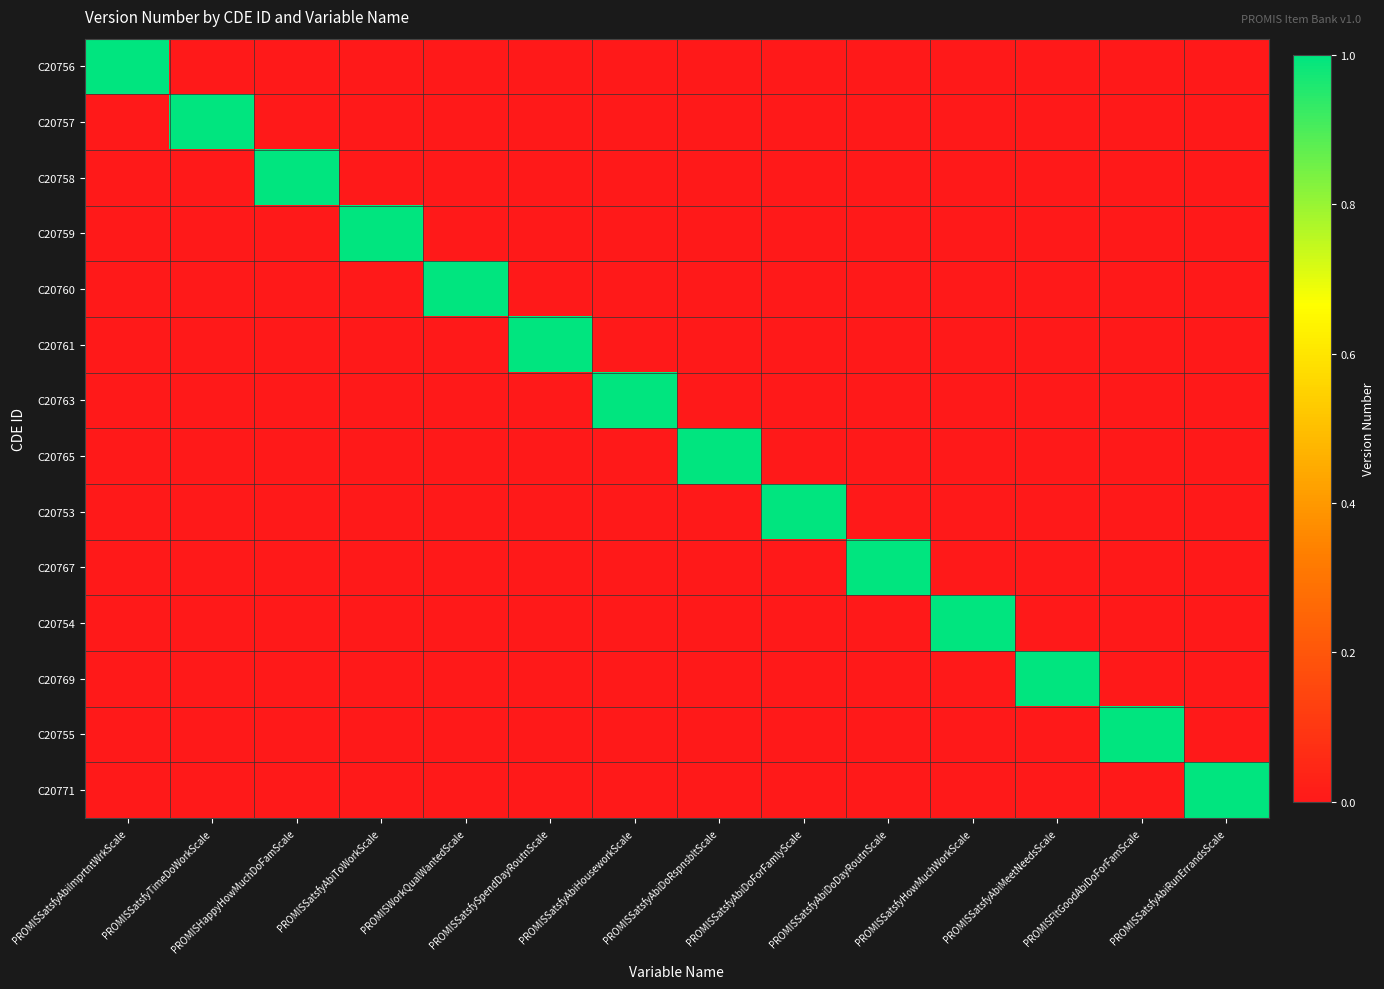

Reading left to right, extract all data points from this chart.

C20756: PROMISSatsfyAbiImprtntWrkScale=1	PROMISSatsfyTimeDoWorkScale=0	PROMISHappyHowMuchDoFamScale=0	PROMISSatsfyAbiToWorkScale=0	PROMISWorkQualWantedScale=0	PROMISSatsfySpendDayRoutnScale=0	PROMISSatsfyAbiHouseworkScale=0	PROMISSatsfyAbiDoRspnsbltScale=0	PROMISSatsfyAbiDoForFamlyScale=0	PROMISSatsfyAbiDoDayRoutnScale=0	PROMISSatsfyHowMuchWorkScale=0	PROMISSatsfyAbiMeetNeedsScale=0	PROMISFltGoodAbiDoForFamScale=0	PROMISSatsfyAbiRunErrandsScale=0
C20757: PROMISSatsfyAbiImprtntWrkScale=0	PROMISSatsfyTimeDoWorkScale=1	PROMISHappyHowMuchDoFamScale=0	PROMISSatsfyAbiToWorkScale=0	PROMISWorkQualWantedScale=0	PROMISSatsfySpendDayRoutnScale=0	PROMISSatsfyAbiHouseworkScale=0	PROMISSatsfyAbiDoRspnsbltScale=0	PROMISSatsfyAbiDoForFamlyScale=0	PROMISSatsfyAbiDoDayRoutnScale=0	PROMISSatsfyHowMuchWorkScale=0	PROMISSatsfyAbiMeetNeedsScale=0	PROMISFltGoodAbiDoForFamScale=0	PROMISSatsfyAbiRunErrandsScale=0
C20758: PROMISSatsfyAbiImprtntWrkScale=0	PROMISSatsfyTimeDoWorkScale=0	PROMISHappyHowMuchDoFamScale=1	PROMISSatsfyAbiToWorkScale=0	PROMISWorkQualWantedScale=0	PROMISSatsfySpendDayRoutnScale=0	PROMISSatsfyAbiHouseworkScale=0	PROMISSatsfyAbiDoRspnsbltScale=0	PROMISSatsfyAbiDoForFamlyScale=0	PROMISSatsfyAbiDoDayRoutnScale=0	PROMISSatsfyHowMuchWorkScale=0	PROMISSatsfyAbiMeetNeedsScale=0	PROMISFltGoodAbiDoForFamScale=0	PROMISSatsfyAbiRunErrandsScale=0
C20759: PROMISSatsfyAbiImprtntWrkScale=0	PROMISSatsfyTimeDoWorkScale=0	PROMISHappyHowMuchDoFamScale=0	PROMISSatsfyAbiToWorkScale=1	PROMISWorkQualWantedScale=0	PROMISSatsfySpendDayRoutnScale=0	PROMISSatsfyAbiHouseworkScale=0	PROMISSatsfyAbiDoRspnsbltScale=0	PROMISSatsfyAbiDoForFamlyScale=0	PROMISSatsfyAbiDoDayRoutnScale=0	PROMISSatsfyHowMuchWorkScale=0	PROMISSatsfyAbiMeetNeedsScale=0	PROMISFltGoodAbiDoForFamScale=0	PROMISSatsfyAbiRunErrandsScale=0
C20760: PROMISSatsfyAbiImprtntWrkScale=0	PROMISSatsfyTimeDoWorkScale=0	PROMISHappyHowMuchDoFamScale=0	PROMISSatsfyAbiToWorkScale=0	PROMISWorkQualWantedScale=1	PROMISSatsfySpendDayRoutnScale=0	PROMISSatsfyAbiHouseworkScale=0	PROMISSatsfyAbiDoRspnsbltScale=0	PROMISSatsfyAbiDoForFamlyScale=0	PROMISSatsfyAbiDoDayRoutnScale=0	PROMISSatsfyHowMuchWorkScale=0	PROMISSatsfyAbiMeetNeedsScale=0	PROMISFltGoodAbiDoForFamScale=0	PROMISSatsfyAbiRunErrandsScale=0
C20761: PROMISSatsfyAbiImprtntWrkScale=0	PROMISSatsfyTimeDoWorkScale=0	PROMISHappyHowMuchDoFamScale=0	PROMISSatsfyAbiToWorkScale=0	PROMISWorkQualWantedScale=0	PROMISSatsfySpendDayRoutnScale=1	PROMISSatsfyAbiHouseworkScale=0	PROMISSatsfyAbiDoRspnsbltScale=0	PROMISSatsfyAbiDoForFamlyScale=0	PROMISSatsfyAbiDoDayRoutnScale=0	PROMISSatsfyHowMuchWorkScale=0	PROMISSatsfyAbiMeetNeedsScale=0	PROMISFltGoodAbiDoForFamScale=0	PROMISSatsfyAbiRunErrandsScale=0
C20763: PROMISSatsfyAbiImprtntWrkScale=0	PROMISSatsfyTimeDoWorkScale=0	PROMISHappyHowMuchDoFamScale=0	PROMISSatsfyAbiToWorkScale=0	PROMISWorkQualWantedScale=0	PROMISSatsfySpendDayRoutnScale=0	PROMISSatsfyAbiHouseworkScale=1	PROMISSatsfyAbiDoRspnsbltScale=0	PROMISSatsfyAbiDoForFamlyScale=0	PROMISSatsfyAbiDoDayRoutnScale=0	PROMISSatsfyHowMuchWorkScale=0	PROMISSatsfyAbiMeetNeedsScale=0	PROMISFltGoodAbiDoForFamScale=0	PROMISSatsfyAbiRunErrandsScale=0
C20765: PROMISSatsfyAbiImprtntWrkScale=0	PROMISSatsfyTimeDoWorkScale=0	PROMISHappyHowMuchDoFamScale=0	PROMISSatsfyAbiToWorkScale=0	PROMISWorkQualWantedScale=0	PROMISSatsfySpendDayRoutnScale=0	PROMISSatsfyAbiHouseworkScale=0	PROMISSatsfyAbiDoRspnsbltScale=1	PROMISSatsfyAbiDoForFamlyScale=0	PROMISSatsfyAbiDoDayRoutnScale=0	PROMISSatsfyHowMuchWorkScale=0	PROMISSatsfyAbiMeetNeedsScale=0	PROMISFltGoodAbiDoForFamScale=0	PROMISSatsfyAbiRunErrandsScale=0
C20753: PROMISSatsfyAbiImprtntWrkScale=0	PROMISSatsfyTimeDoWorkScale=0	PROMISHappyHowMuchDoFamScale=0	PROMISSatsfyAbiToWorkScale=0	PROMISWorkQualWantedScale=0	PROMISSatsfySpendDayRoutnScale=0	PROMISSatsfyAbiHouseworkScale=0	PROMISSatsfyAbiDoRspnsbltScale=0	PROMISSatsfyAbiDoForFamlyScale=1	PROMISSatsfyAbiDoDayRoutnScale=0	PROMISSatsfyHowMuchWorkScale=0	PROMISSatsfyAbiMeetNeedsScale=0	PROMISFltGoodAbiDoForFamScale=0	PROMISSatsfyAbiRunErrandsScale=0
C20767: PROMISSatsfyAbiImprtntWrkScale=0	PROMISSatsfyTimeDoWorkScale=0	PROMISHappyHowMuchDoFamScale=0	PROMISSatsfyAbiToWorkScale=0	PROMISWorkQualWantedScale=0	PROMISSatsfySpendDayRoutnScale=0	PROMISSatsfyAbiHouseworkScale=0	PROMISSatsfyAbiDoRspnsbltScale=0	PROMISSatsfyAbiDoForFamlyScale=0	PROMISSatsfyAbiDoDayRoutnScale=1	PROMISSatsfyHowMuchWorkScale=0	PROMISSatsfyAbiMeetNeedsScale=0	PROMISFltGoodAbiDoForFamScale=0	PROMISSatsfyAbiRunErrandsScale=0
C20754: PROMISSatsfyAbiImprtntWrkScale=0	PROMISSatsfyTimeDoWorkScale=0	PROMISHappyHowMuchDoFamScale=0	PROMISSatsfyAbiToWorkScale=0	PROMISWorkQualWantedScale=0	PROMISSatsfySpendDayRoutnScale=0	PROMISSatsfyAbiHouseworkScale=0	PROMISSatsfyAbiDoRspnsbltScale=0	PROMISSatsfyAbiDoForFamlyScale=0	PROMISSatsfyAbiDoDayRoutnScale=0	PROMISSatsfyHowMuchWorkScale=1	PROMISSatsfyAbiMeetNeedsScale=0	PROMISFltGoodAbiDoForFamScale=0	PROMISSatsfyAbiRunErrandsScale=0
C20769: PROMISSatsfyAbiImprtntWrkScale=0	PROMISSatsfyTimeDoWorkScale=0	PROMISHappyHowMuchDoFamScale=0	PROMISSatsfyAbiToWorkScale=0	PROMISWorkQualWantedScale=0	PROMISSatsfySpendDayRoutnScale=0	PROMISSatsfyAbiHouseworkScale=0	PROMISSatsfyAbiDoRspnsbltScale=0	PROMISSatsfyAbiDoForFamlyScale=0	PROMISSatsfyAbiDoDayRoutnScale=0	PROMISSatsfyHowMuchWorkScale=0	PROMISSatsfyAbiMeetNeedsScale=1	PROMISFltGoodAbiDoForFamScale=0	PROMISSatsfyAbiRunErrandsScale=0
C20755: PROMISSatsfyAbiImprtntWrkScale=0	PROMISSatsfyTimeDoWorkScale=0	PROMISHappyHowMuchDoFamScale=0	PROMISSatsfyAbiToWorkScale=0	PROMISWorkQualWantedScale=0	PROMISSatsfySpendDayRoutnScale=0	PROMISSatsfyAbiHouseworkScale=0	PROMISSatsfyAbiDoRspnsbltScale=0	PROMISSatsfyAbiDoForFamlyScale=0	PROMISSatsfyAbiDoDayRoutnScale=0	PROMISSatsfyHowMuchWorkScale=0	PROMISSatsfyAbiMeetNeedsScale=0	PROMISFltGoodAbiDoForFamScale=1	PROMISSatsfyAbiRunErrandsScale=0
C20771: PROMISSatsfyAbiImprtntWrkScale=0	PROMISSatsfyTimeDoWorkScale=0	PROMISHappyHowMuchDoFamScale=0	PROMISSatsfyAbiToWorkScale=0	PROMISWorkQualWantedScale=0	PROMISSatsfySpendDayRoutnScale=0	PROMISSatsfyAbiHouseworkScale=0	PROMISSatsfyAbiDoRspnsbltScale=0	PROMISSatsfyAbiDoForFamlyScale=0	PROMISSatsfyAbiDoDayRoutnScale=0	PROMISSatsfyHowMuchWorkScale=0	PROMISSatsfyAbiMeetNeedsScale=0	PROMISFltGoodAbiDoForFamScale=0	PROMISSatsfyAbiRunErrandsScale=1